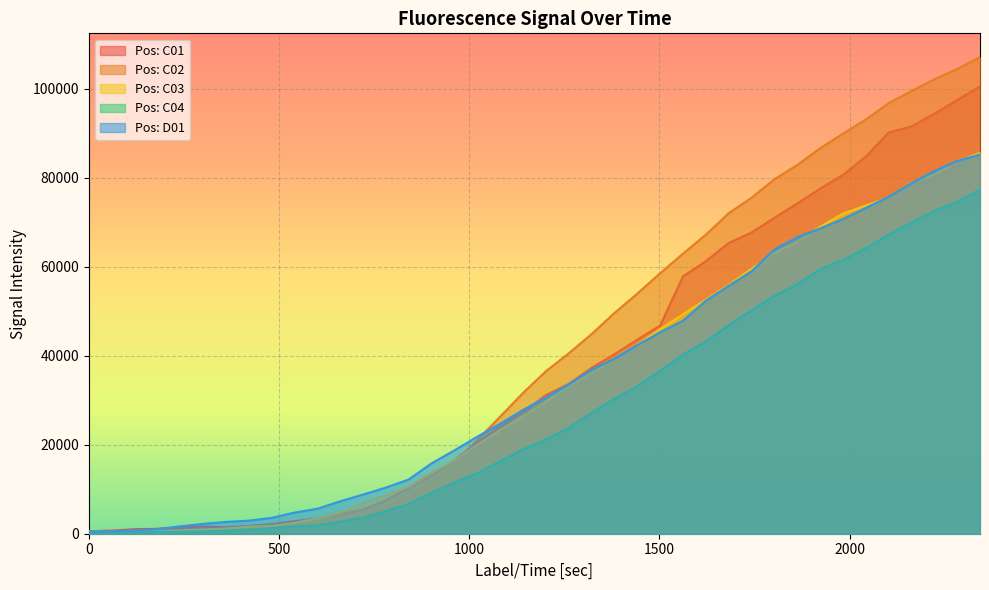

Rank the series at 721 from lowest to highest value.

Pos: C04, Pos: C02, Pos: C01, Pos: C03, Pos: D01